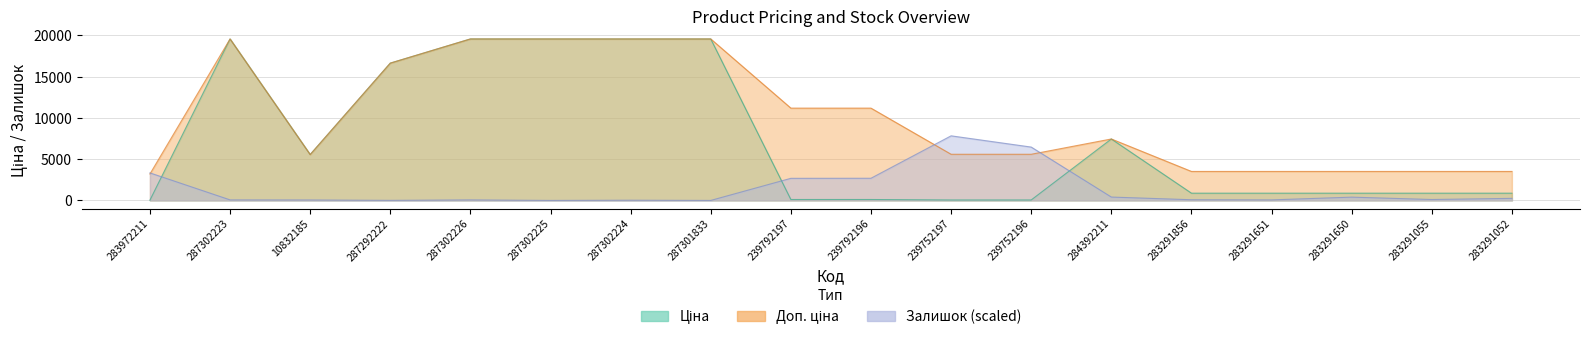

At which label is Доп. ціна closest to 11384?

239792197